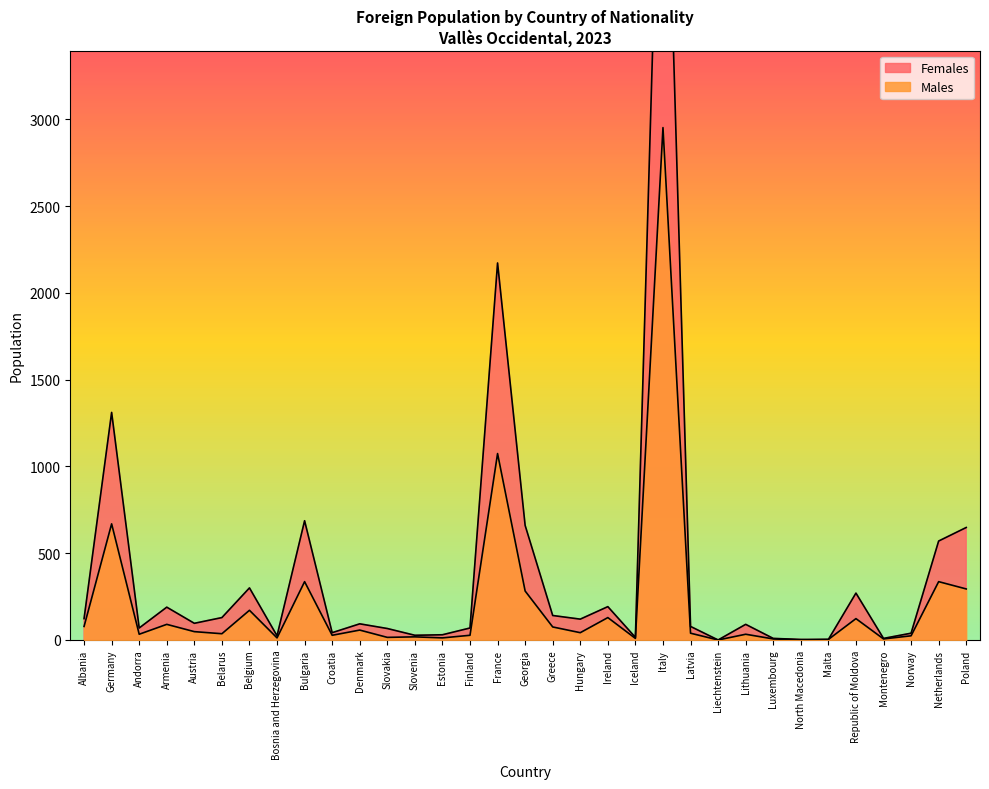

How many data points in Females are above 93?

16